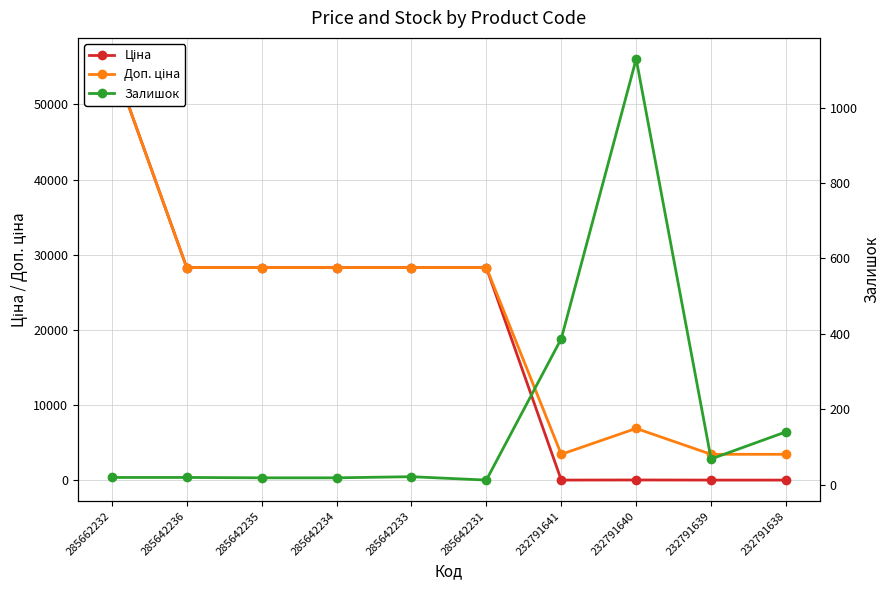

What is the difference between the highest and lowest values at 285642233?

28272.9